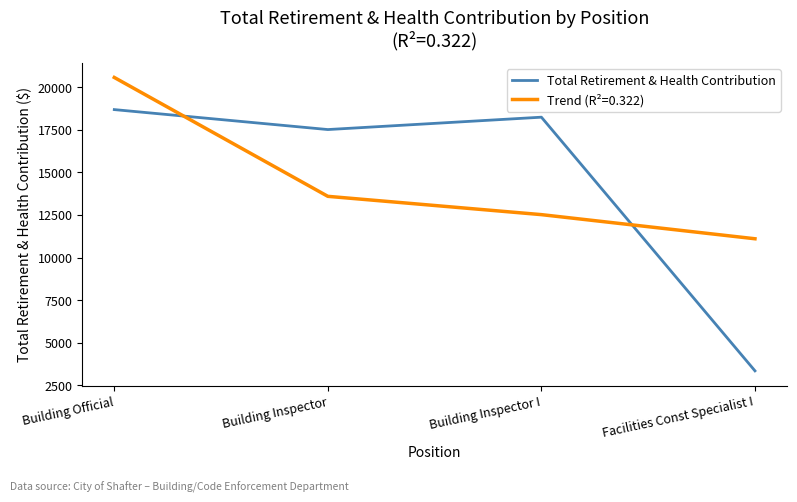

What is the minimum value shown in the chart?

3341